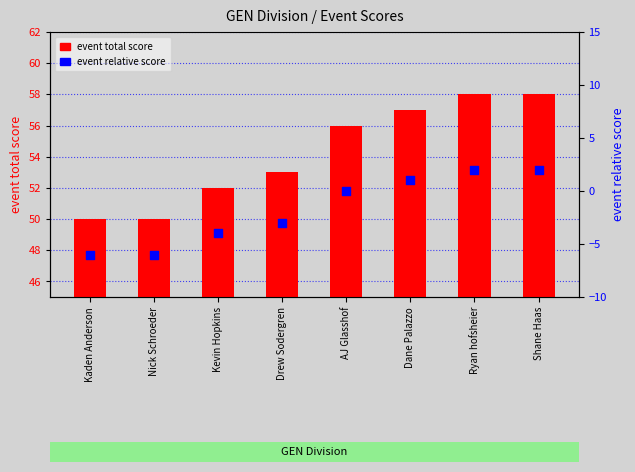

What are all the series names shown in the legend?

event total score, event relative score